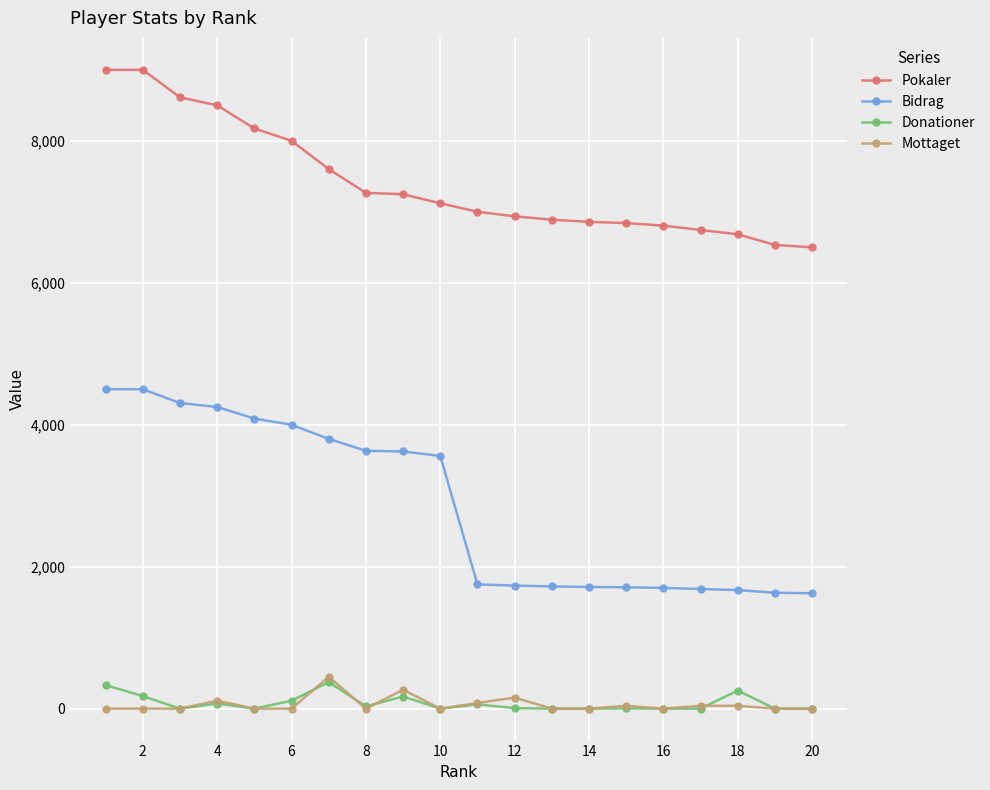

What is the highest value of the Bidrag series?

4500